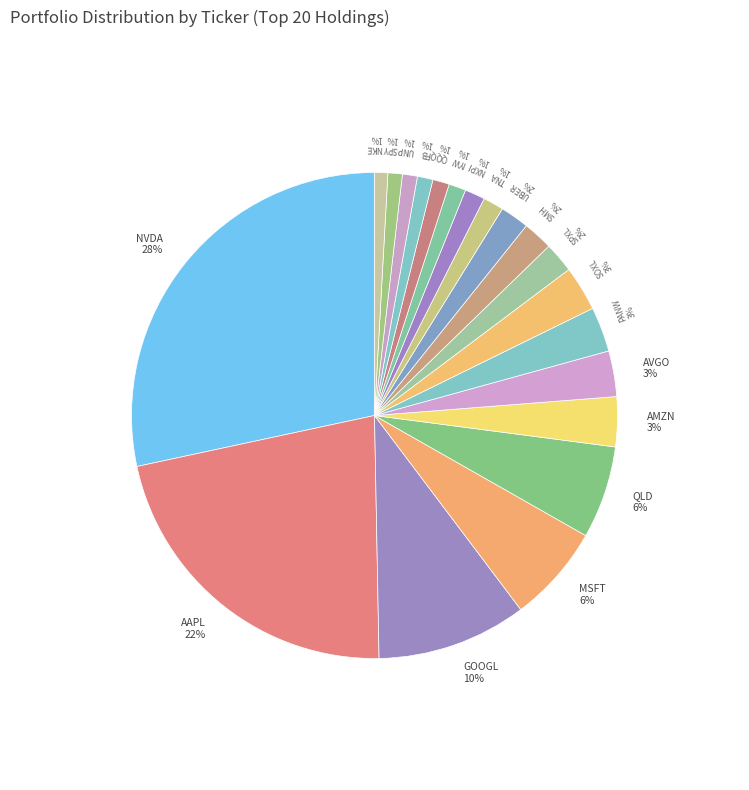

To the nearest percent, what percentage of the pie is UNP?

1%